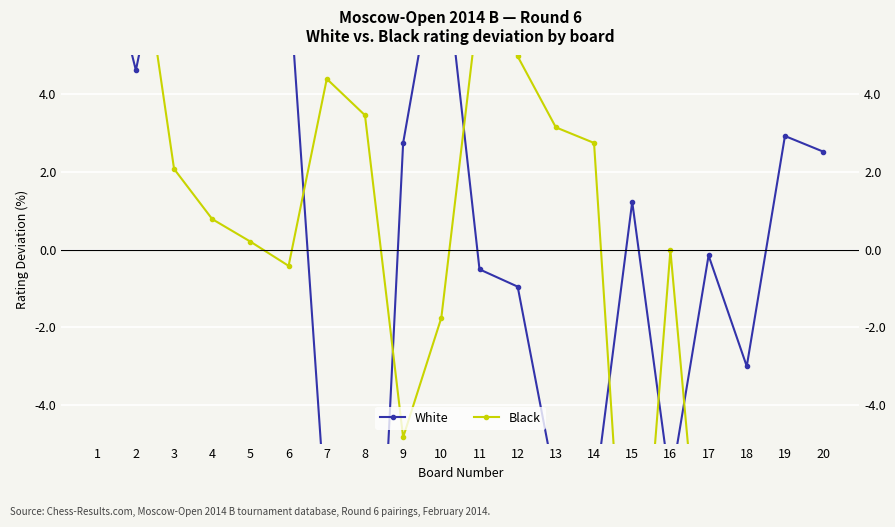

Where do Black and White first cross each other?

1 and 2